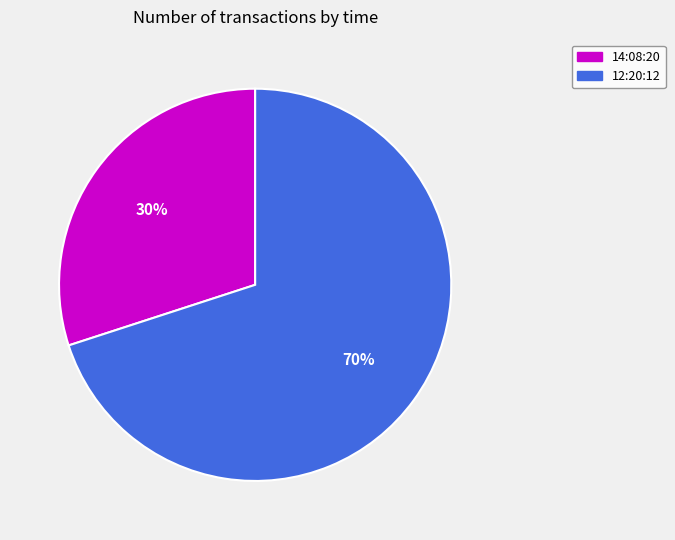

Is the sum of 12:20:12 and 14:08:20 greater than half?

Yes